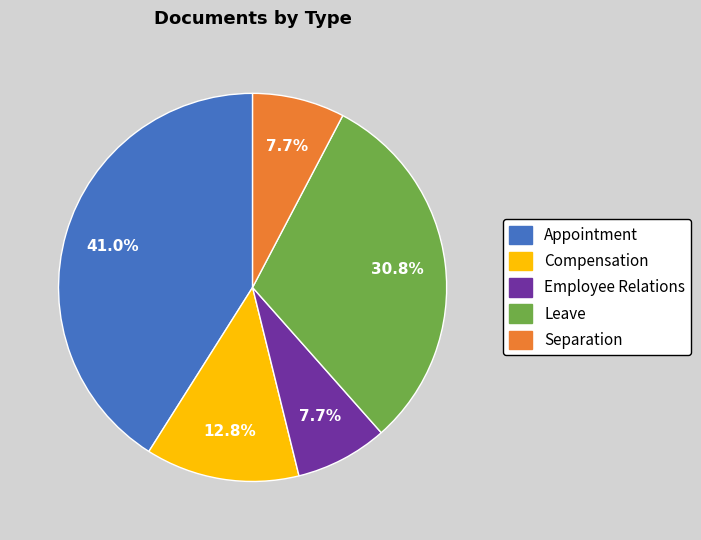

Is there any slice that represents more than half of the pie?

No